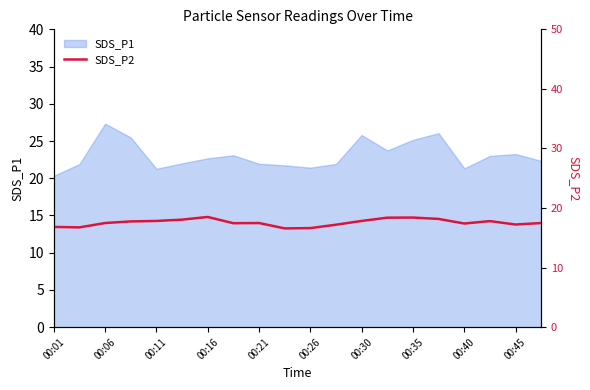

At which label does SDS_P1 reach its minimum?

00:01